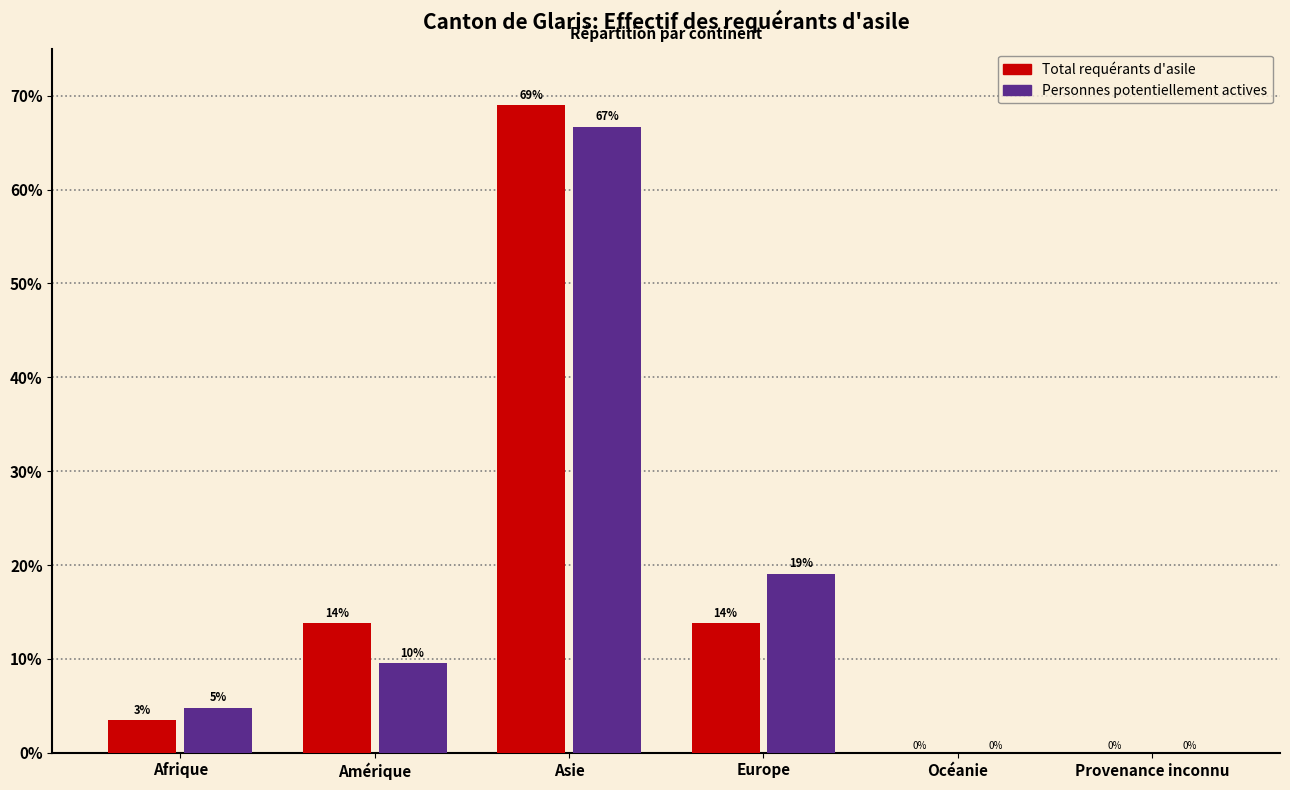

True or false: Total requérants d'asile has a value of 0.0 at Océanie.

True